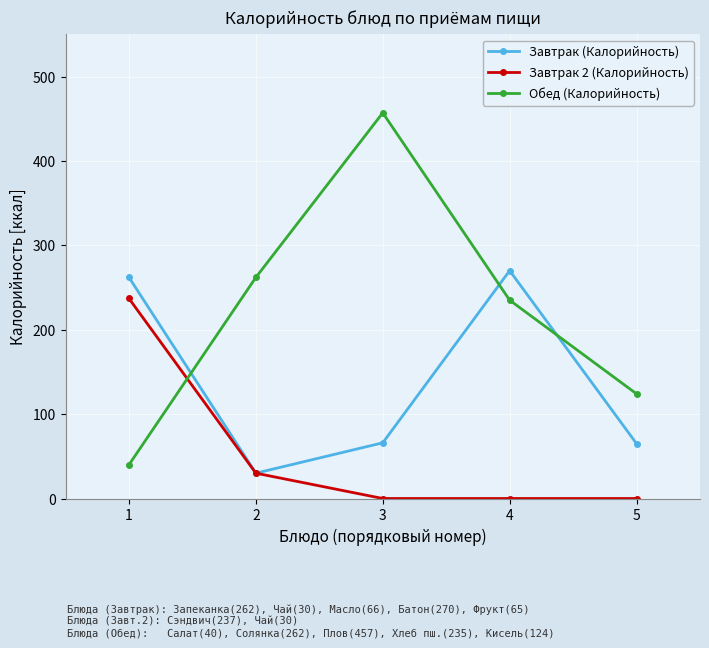

What is the difference between the second highest and second lowest values in the Завтрак (Калорийность) series?

197